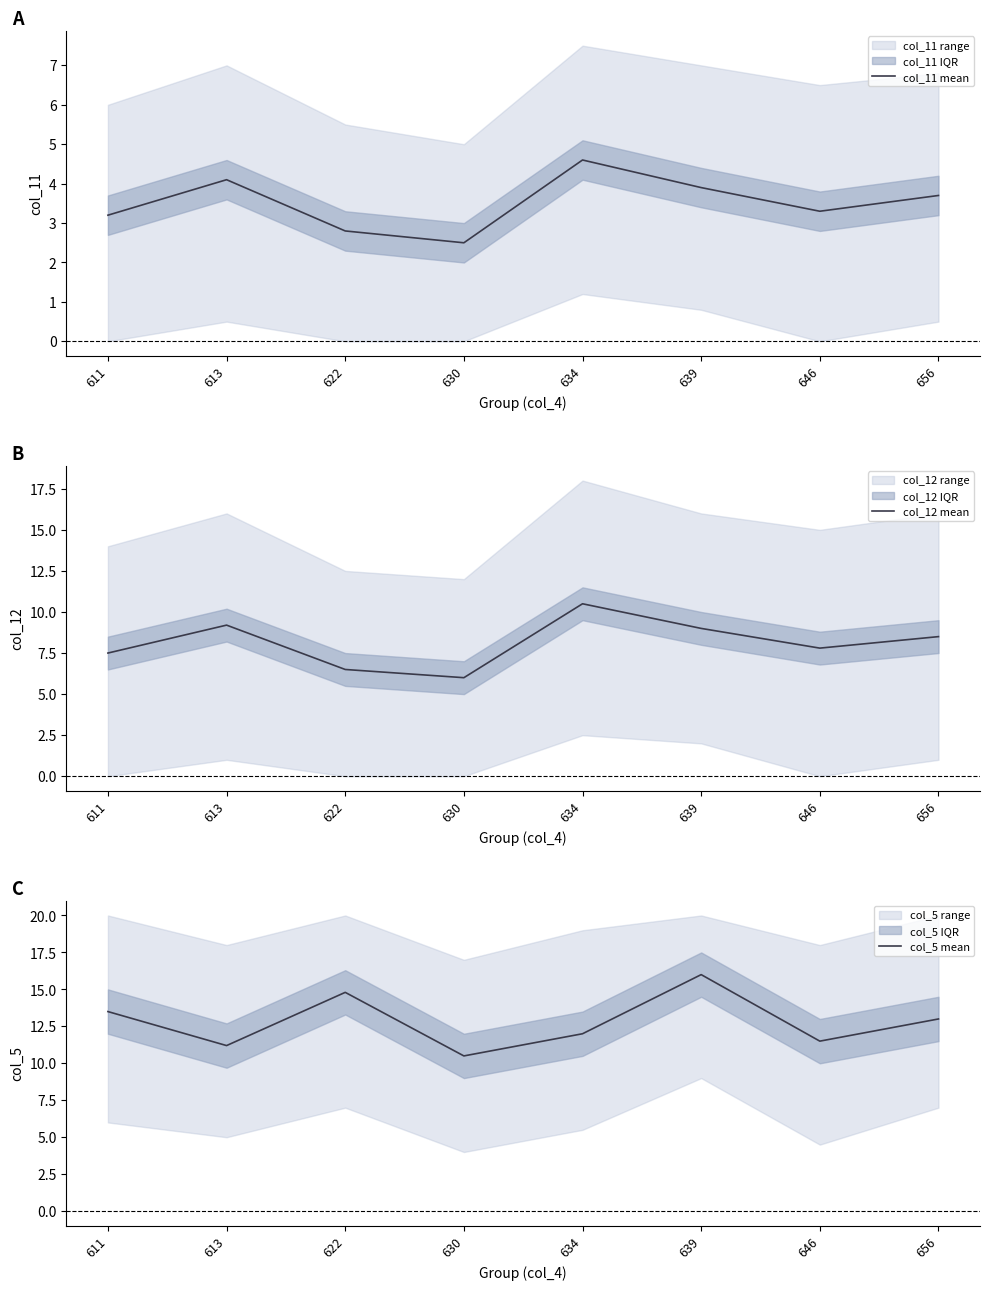

True or false: col_11 mean and col_5 mean intersect in this chart.

False